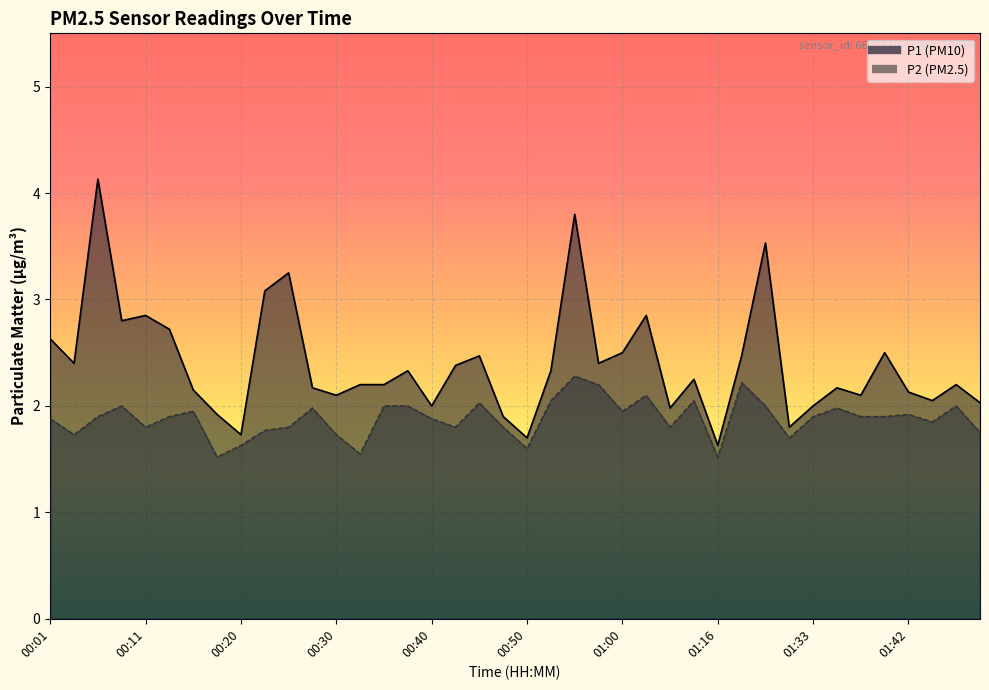

Which label corresponds to the smallest value in the chart?

00:18